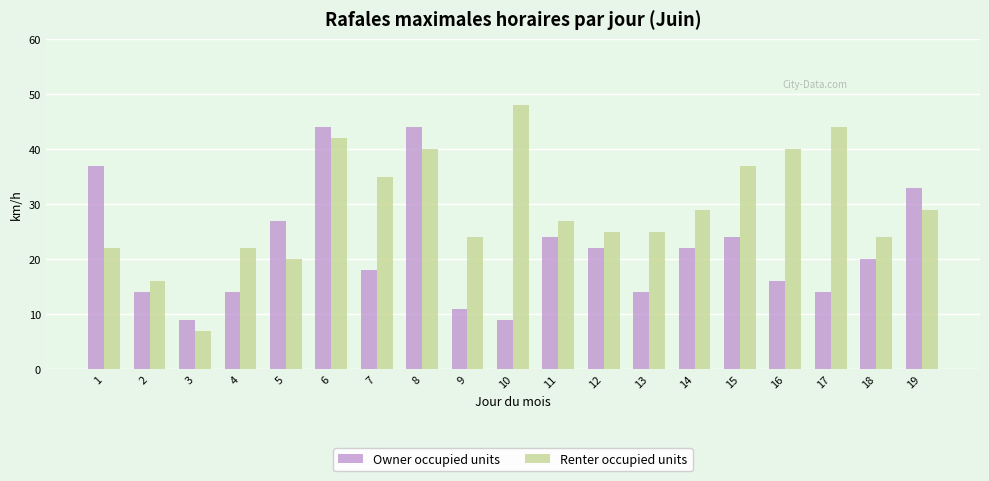

Rank the series by their maximum value, from highest to lowest.

Renter occupied units, Owner occupied units